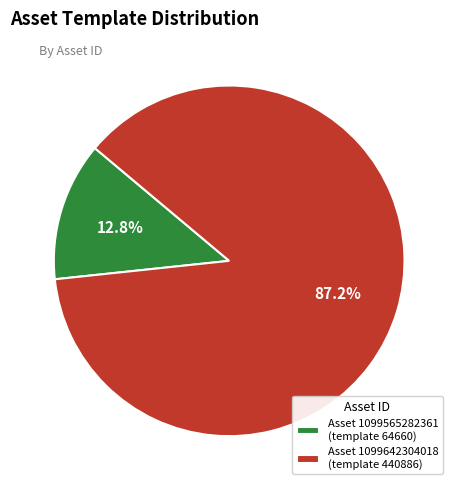

Is there any slice that represents more than half of the pie?

Yes